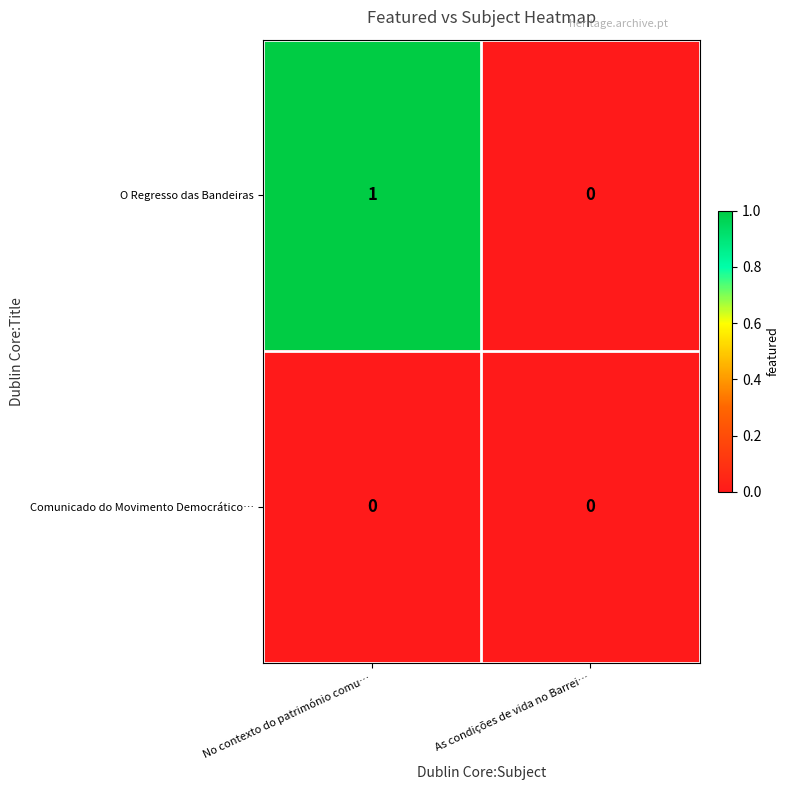

The value of O Regresso das Bandeiras at As condições de vida no Barrei… is 0. True or false?

True